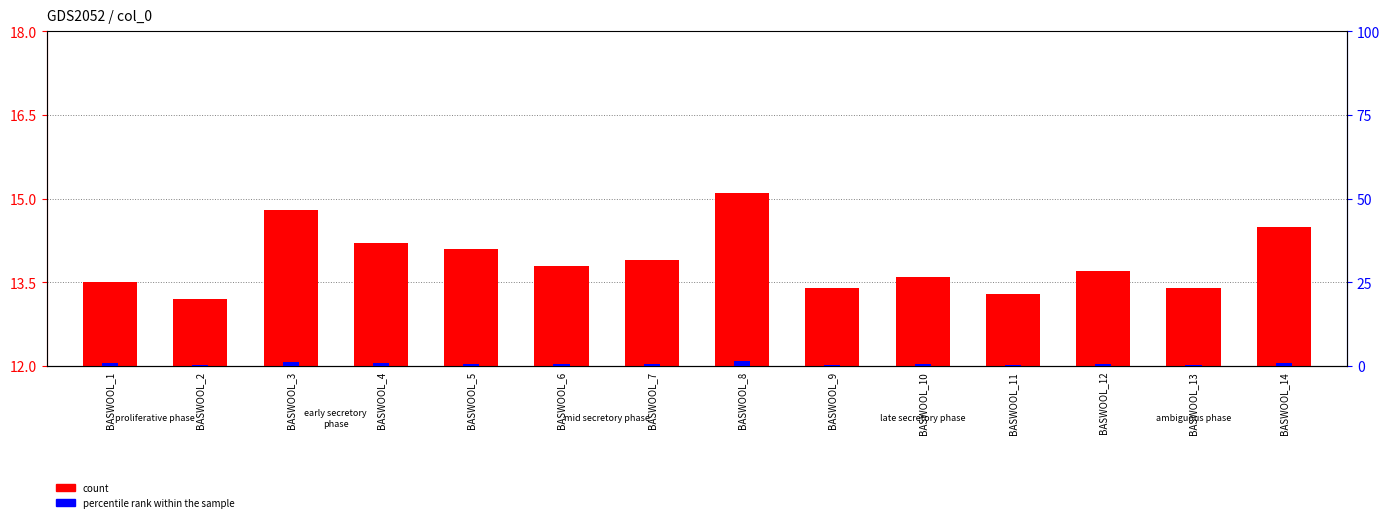

Does the chart contain any negative values?

No